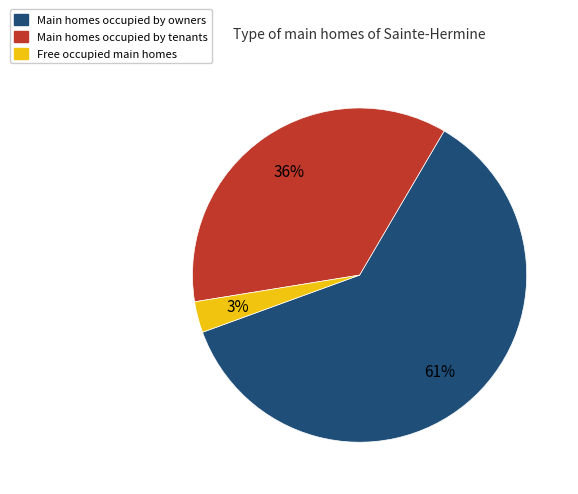

Rank the categories by value from highest to lowest.

Main homes occupied by owners, Main homes occupied by tenants, Free occupied main homes